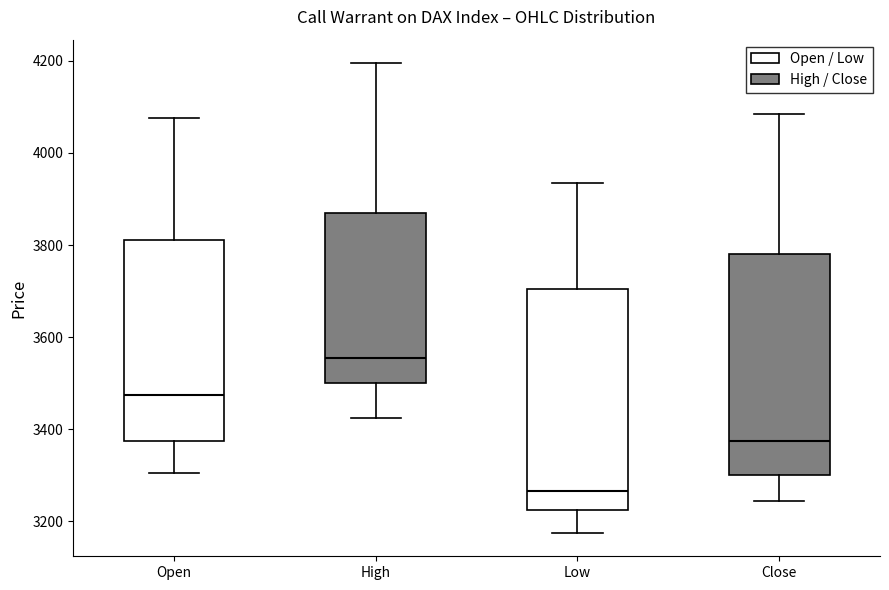

Reading left to right, transcribe this box plot: for each box, give where its median line is, the range the box spans, and where its two whiskers end, as read against the y-axis. The values are not printed on the chart, so give them approximately, as read against the axis.

Open: median 3480, box 3380 to 3820, whiskers 3300 to 4080
High: median 3560, box 3500 to 3880, whiskers 3420 to 4200
Low: median 3260, box 3220 to 3700, whiskers 3180 to 3940
Close: median 3380, box 3300 to 3780, whiskers 3240 to 4080